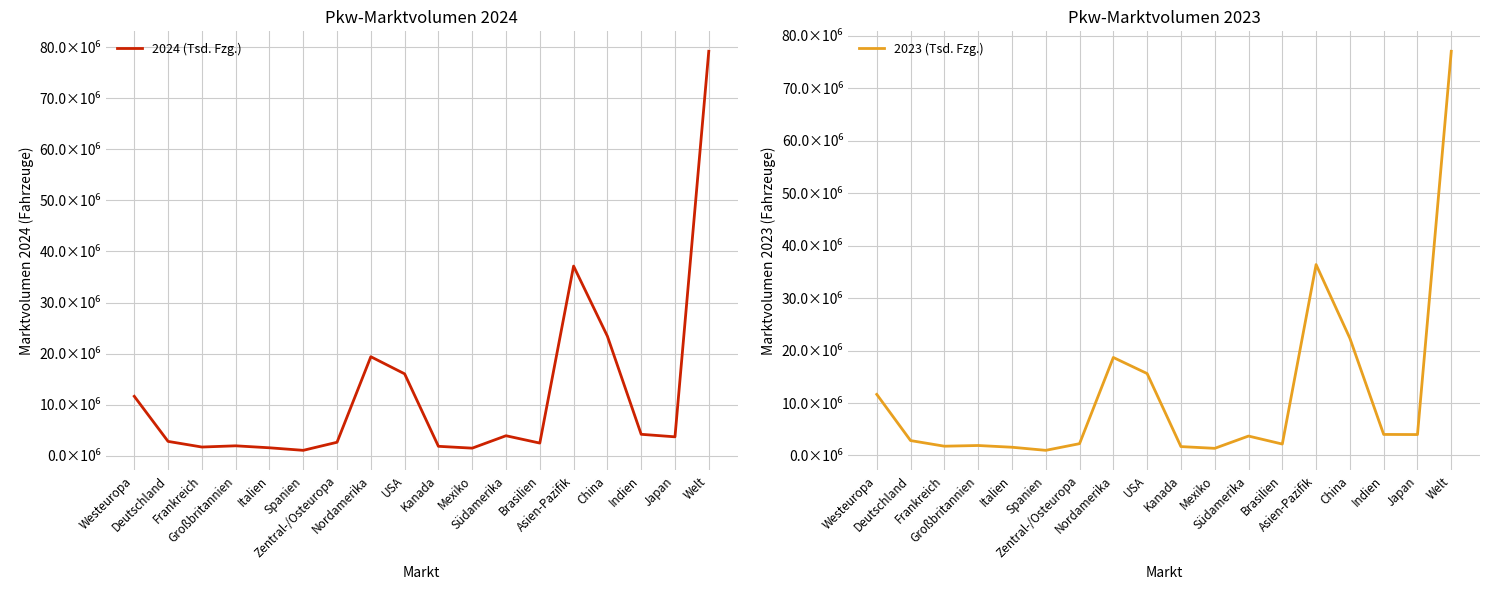

The 2023 (Tsd. Fzg.) series shows 2254182 at Zentral-/Osteuropa. True or false?

True